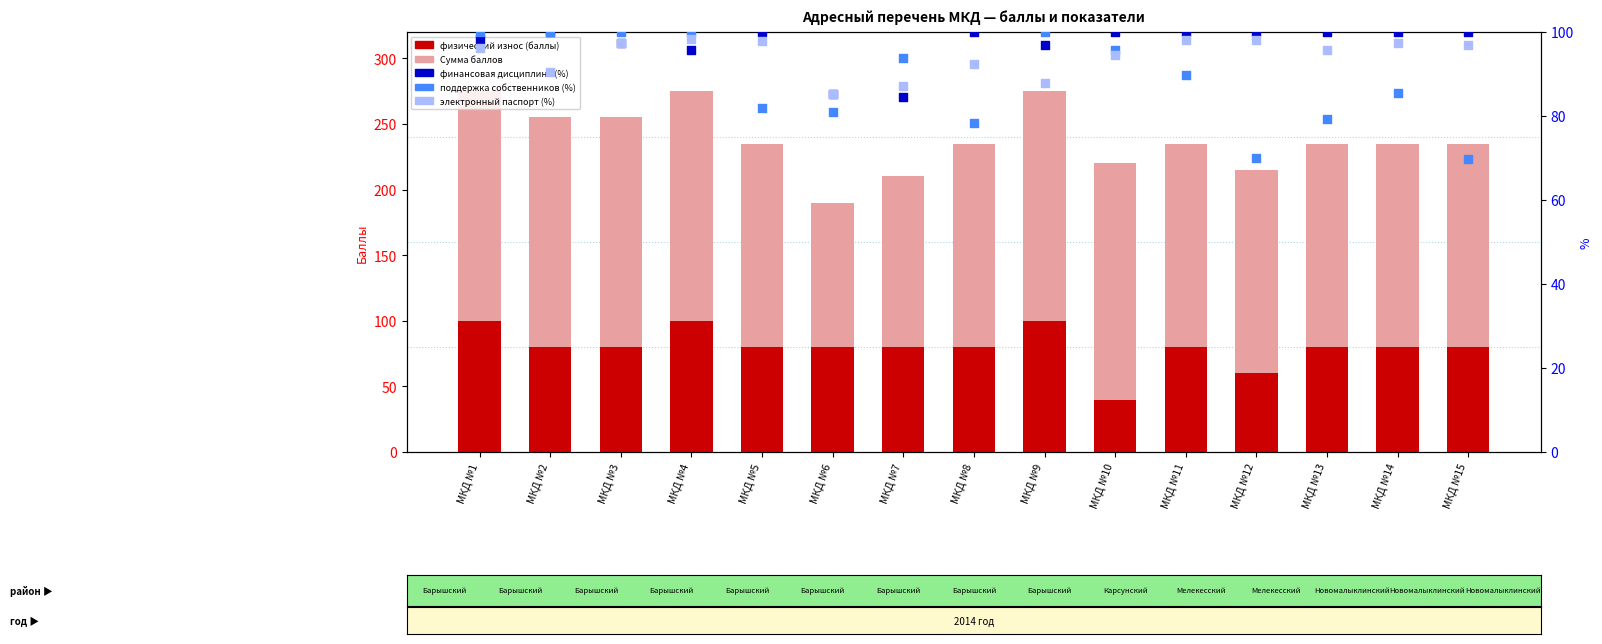

What is the total value across all series at МКД №6?

521.5